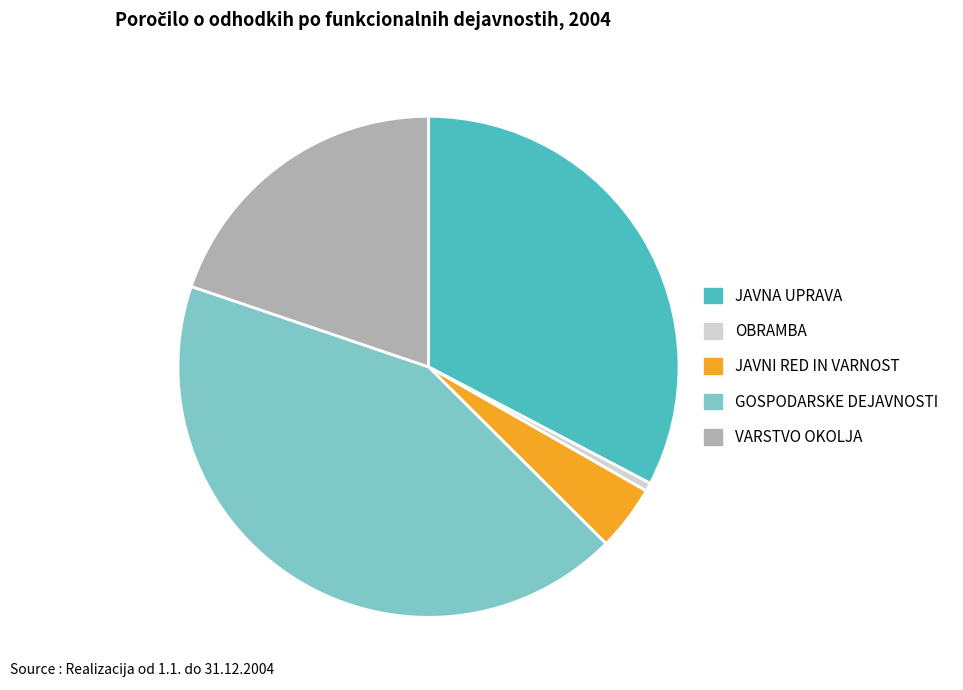

How many segments does this pie chart have?

5